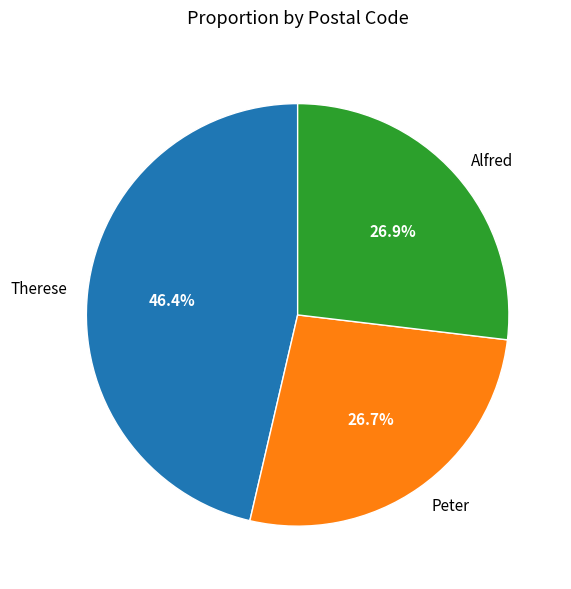

To the nearest percent, what percentage of the pie is Therese?

46%